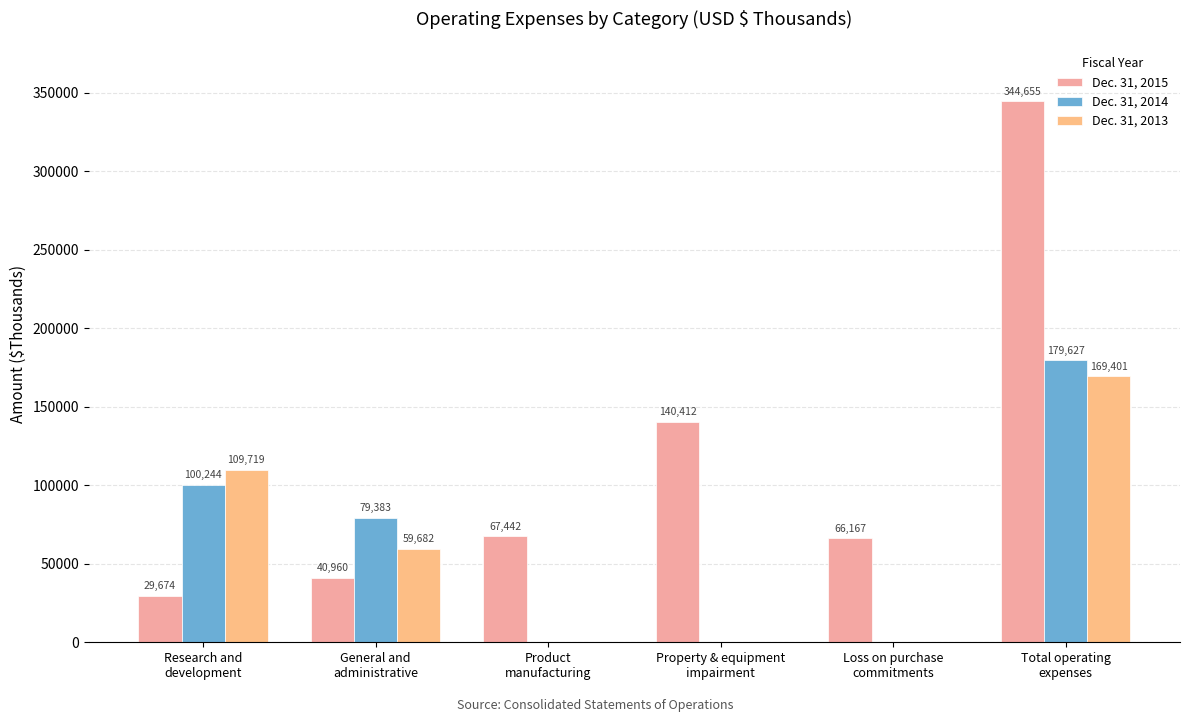

What is the label of the 3rd bar from the left?

Product
manufacturing